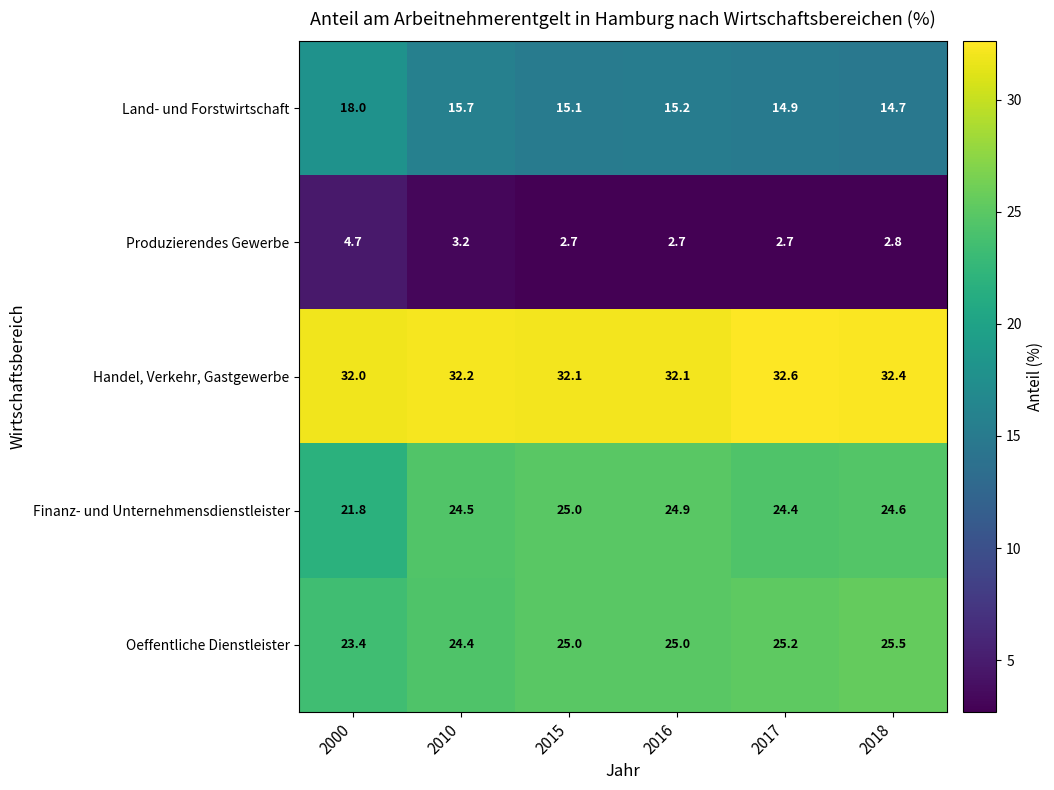

What is the difference between the maximum and second lowest values in the Finanz- und Unternehmensdienstleister series?

0.6